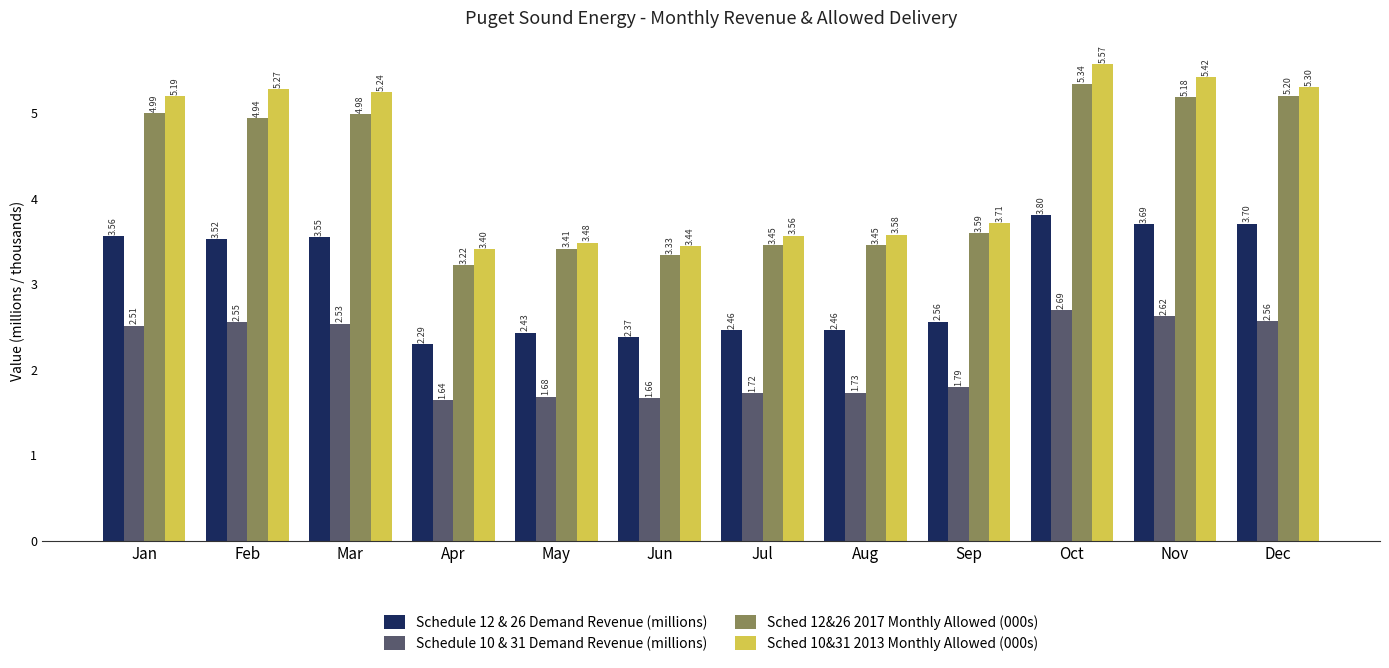

Between Feb and Dec, which series saw the biggest shift?

Sched 12&26 2017 Monthly Allowed (000s)